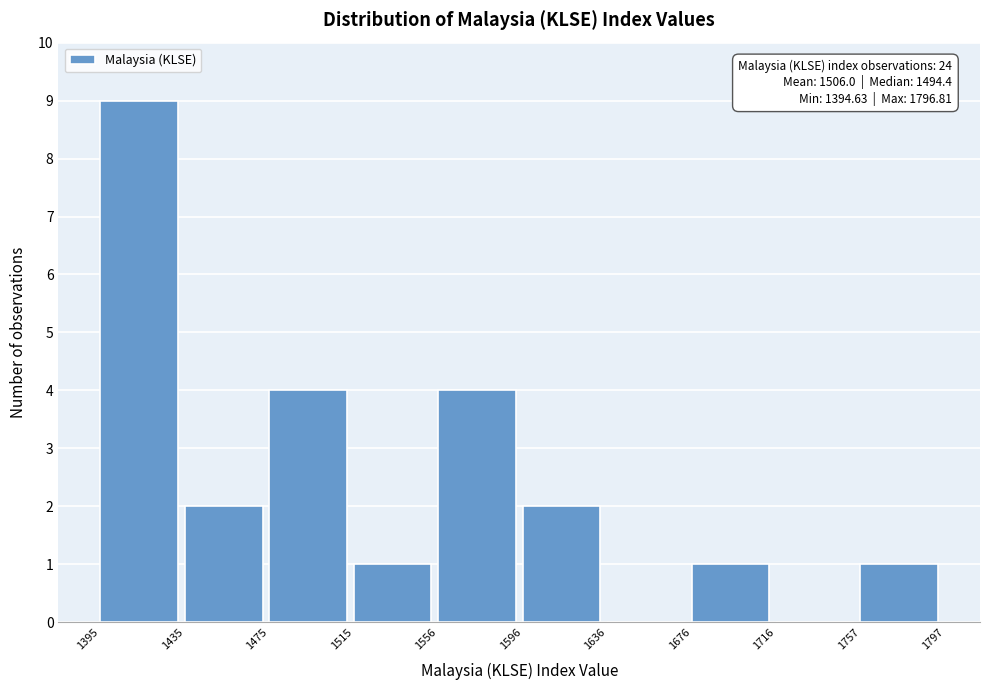

Which range on the x-axis has the tallest bar?

1395 to 1435